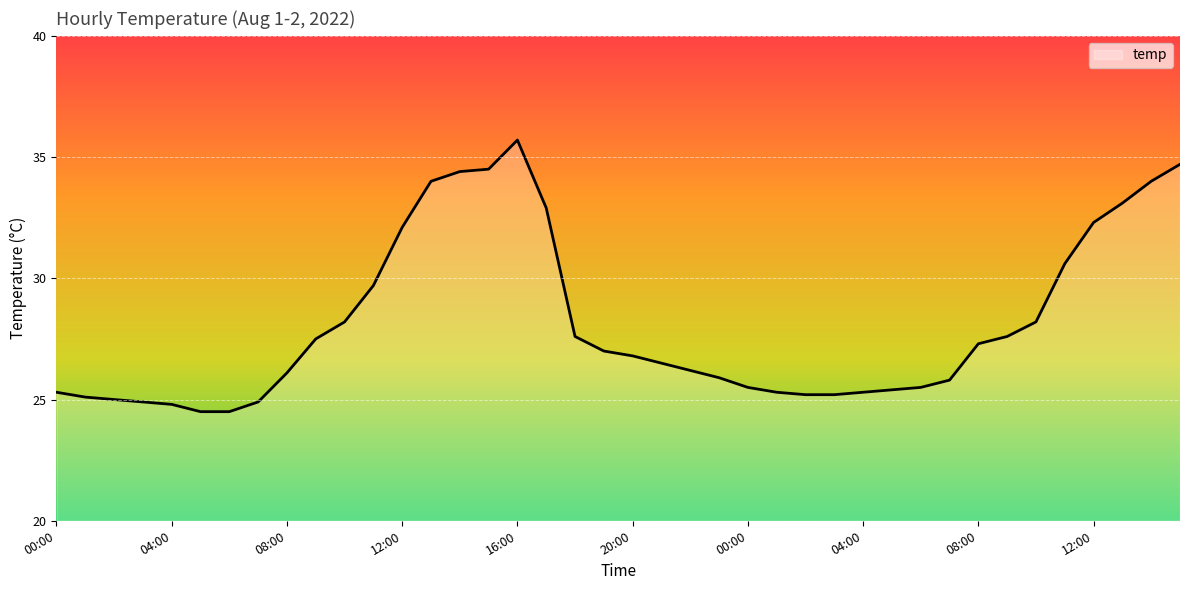

What is the smallest value displayed?

24.5